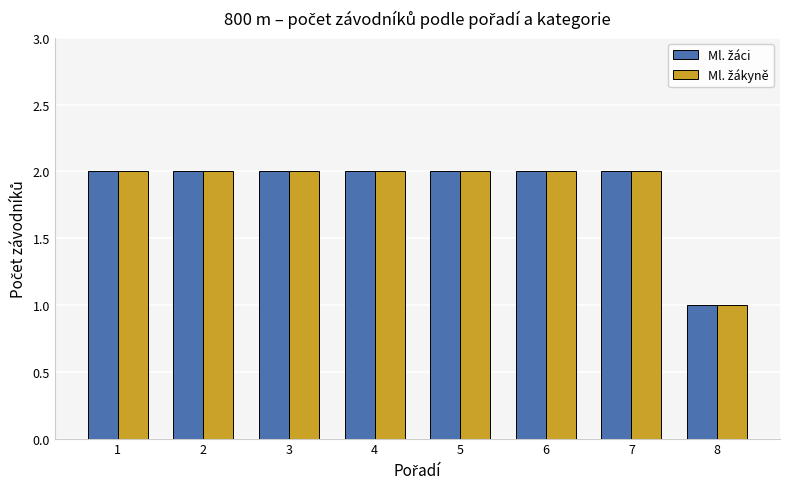

What is the total value across all series at 6?

4